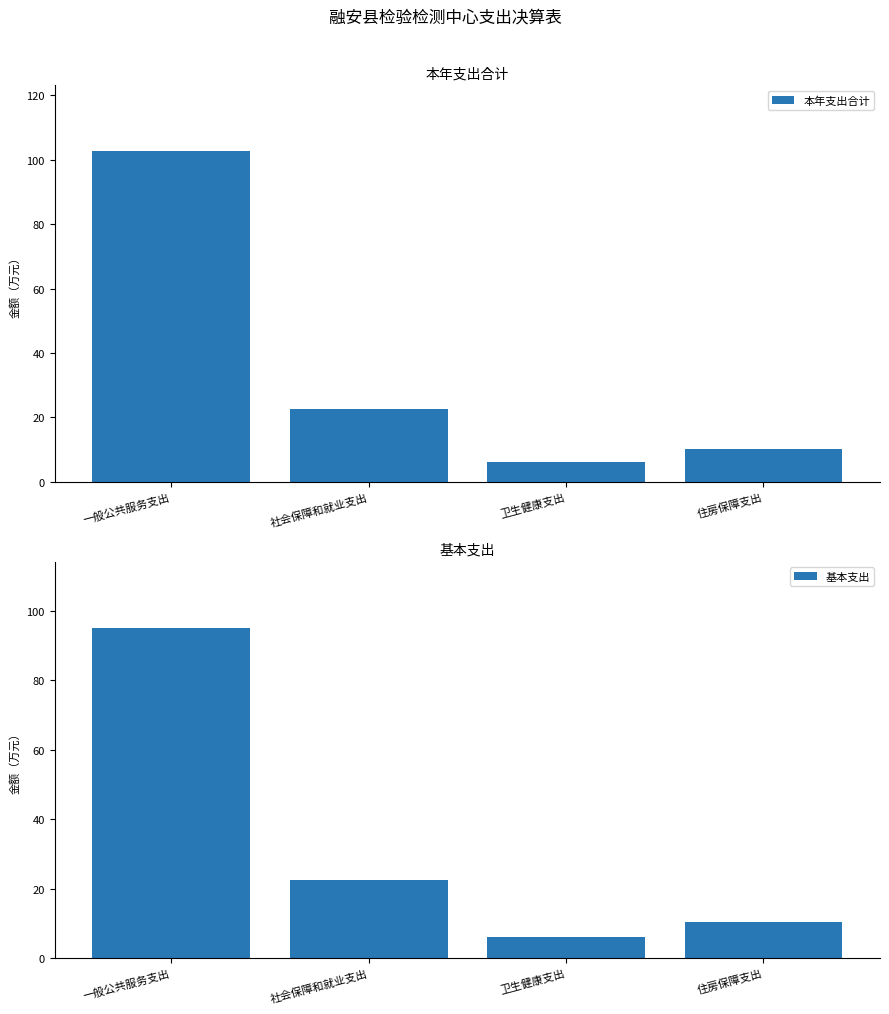

Reading left to right, transcribe all the data shown in this chart.

本年支出合计: 102.6	22.4	6.1	10.3
基本支出: 95.1	22.4	6.1	10.3